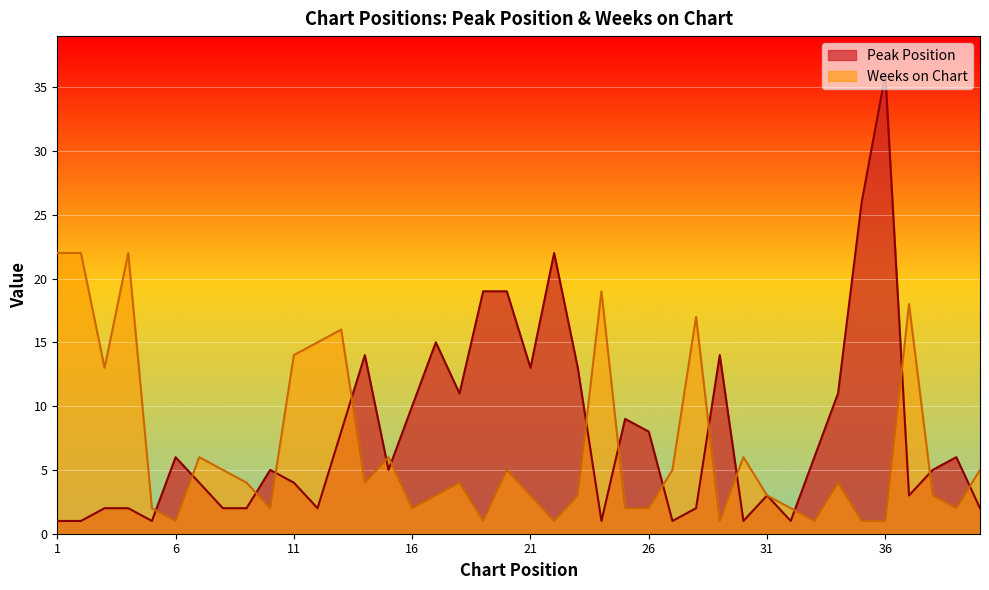

Rank the series at 16 from lowest to highest value.

Weeks on Chart, Peak Position